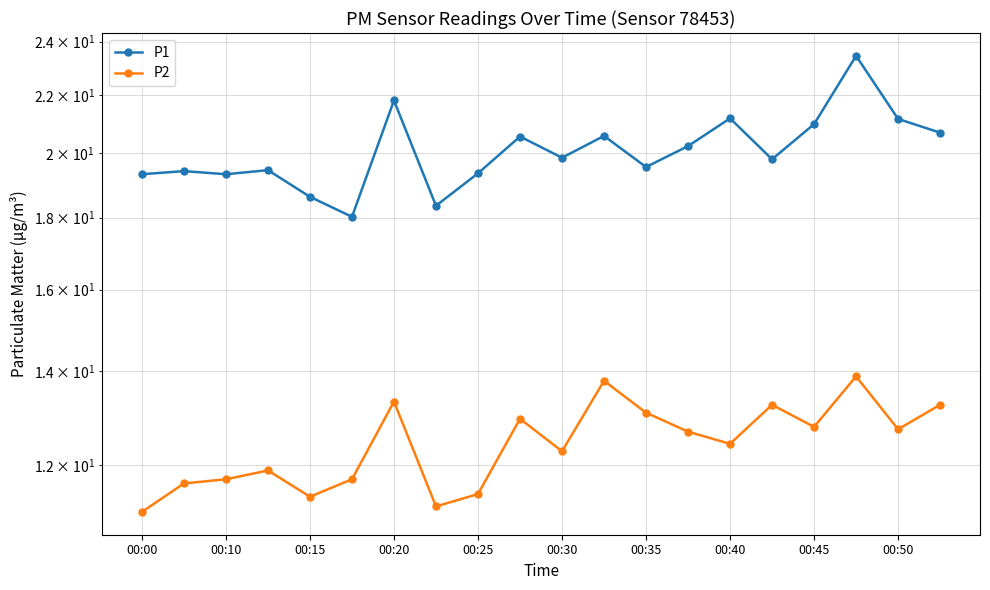

Which series has the widest spread of values?

P1